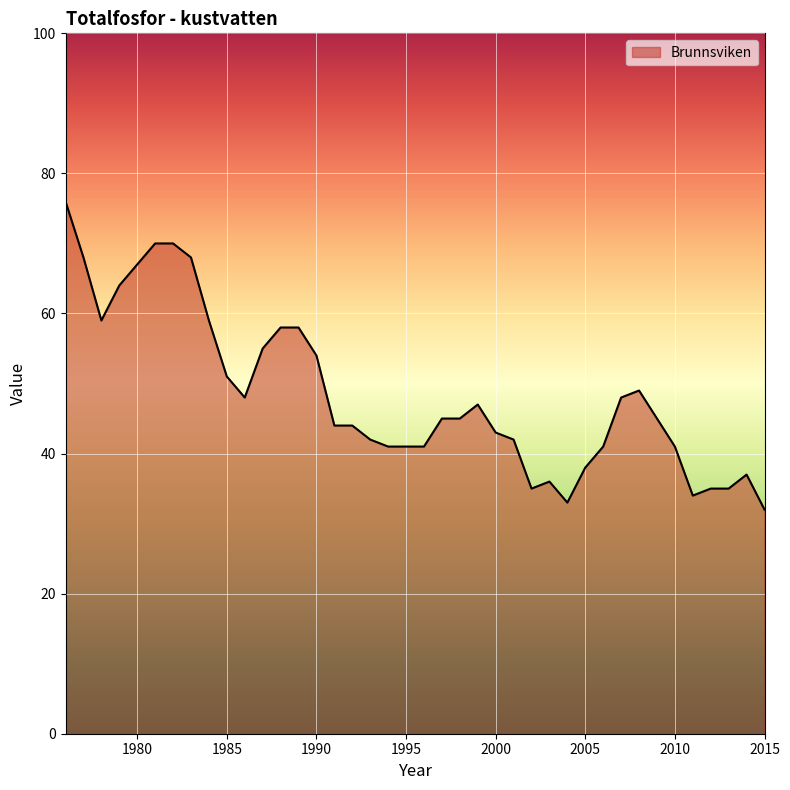

What is the smallest value displayed?

32